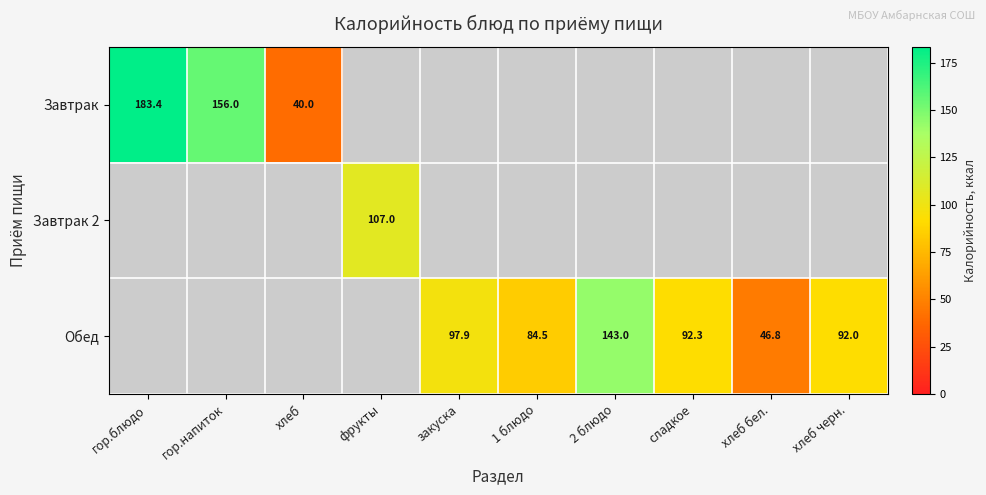

Is it true that Обед equals 20.0 at хлеб бел.?

False